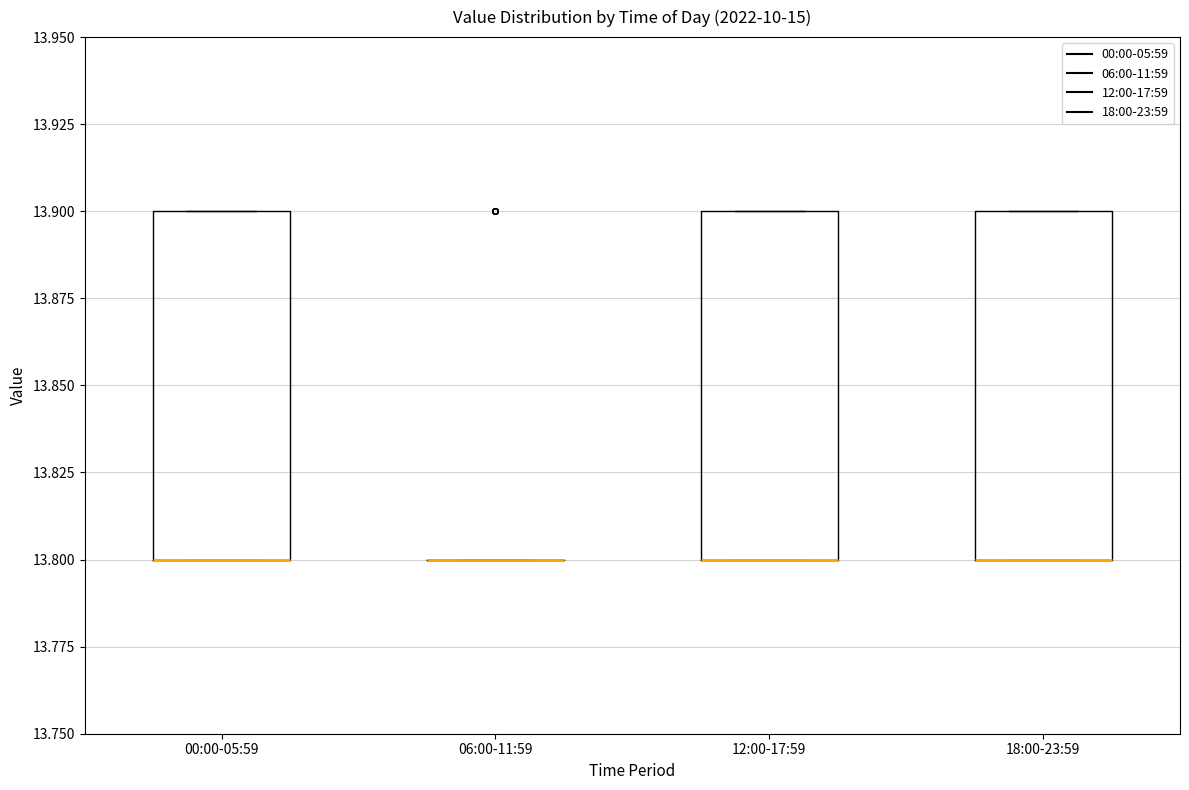

Reading left to right, transcribe this box plot: for each box, give where its median line is, the range the box spans, and where its two whiskers end, as read against the y-axis. The values are not printed on the chart, so give them approximately, as read against the axis.

00:00-05:59: median 13.8 (drawn on the box's lower edge), box 13.8 to 13.9, whiskers 13.8 to 13.9
06:00-11:59: box collapsed to a line at 13.8, whiskers 13.8 to 13.8
12:00-17:59: median 13.8 (drawn on the box's lower edge), box 13.8 to 13.9, whiskers 13.8 to 13.9
18:00-23:59: median 13.8 (drawn on the box's lower edge), box 13.8 to 13.9, whiskers 13.8 to 13.9